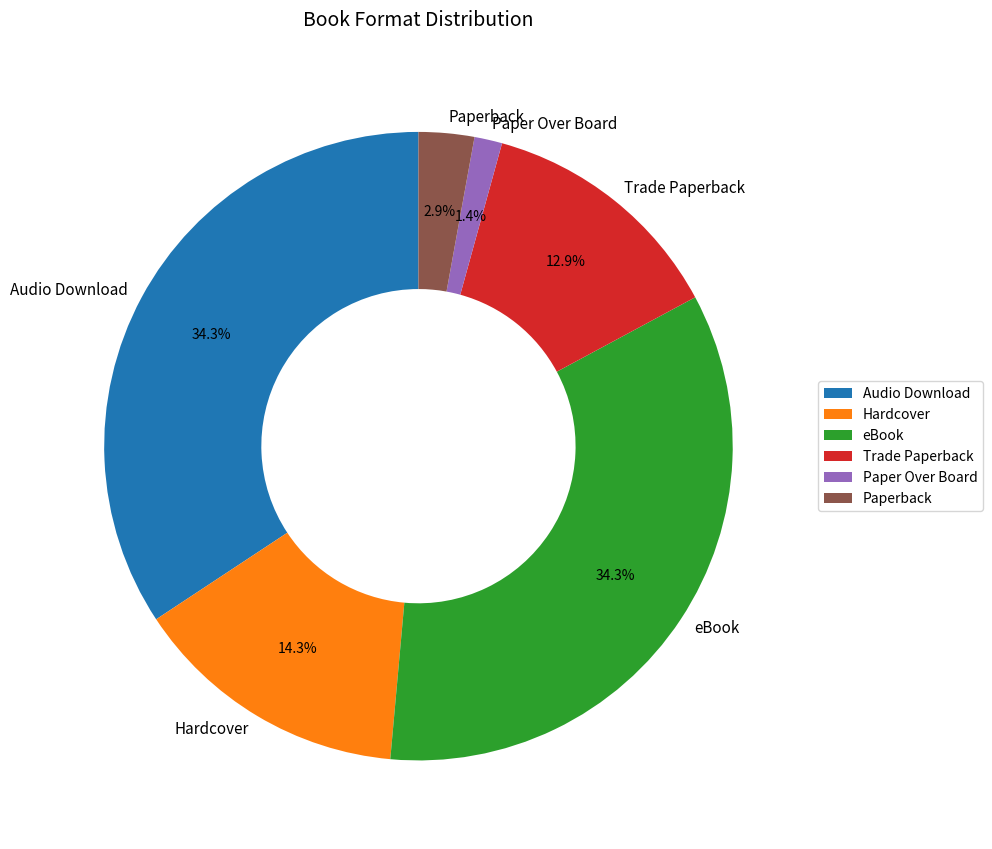

What percentage is the Hardcover slice, to the nearest percent?

14%